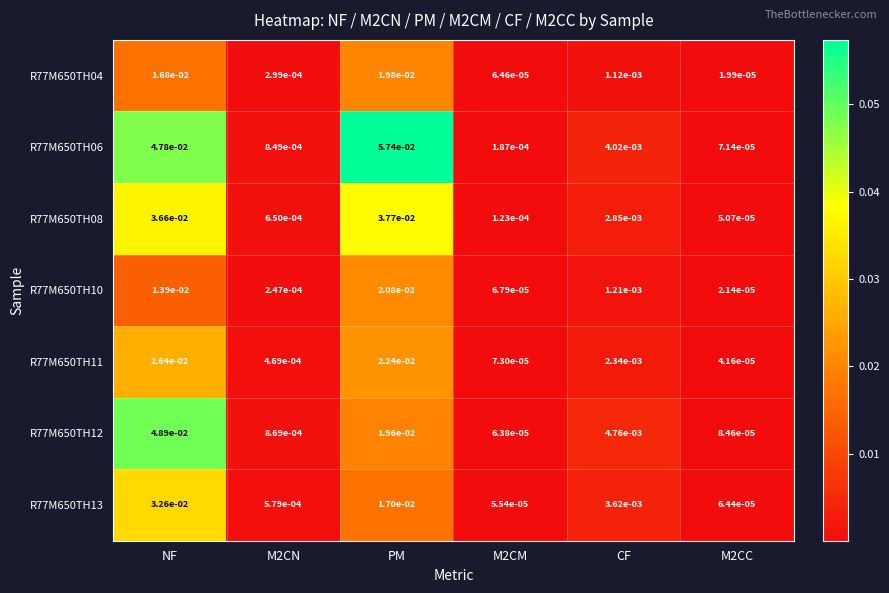

At which label does R77M650TH04 reach its peak?

PM